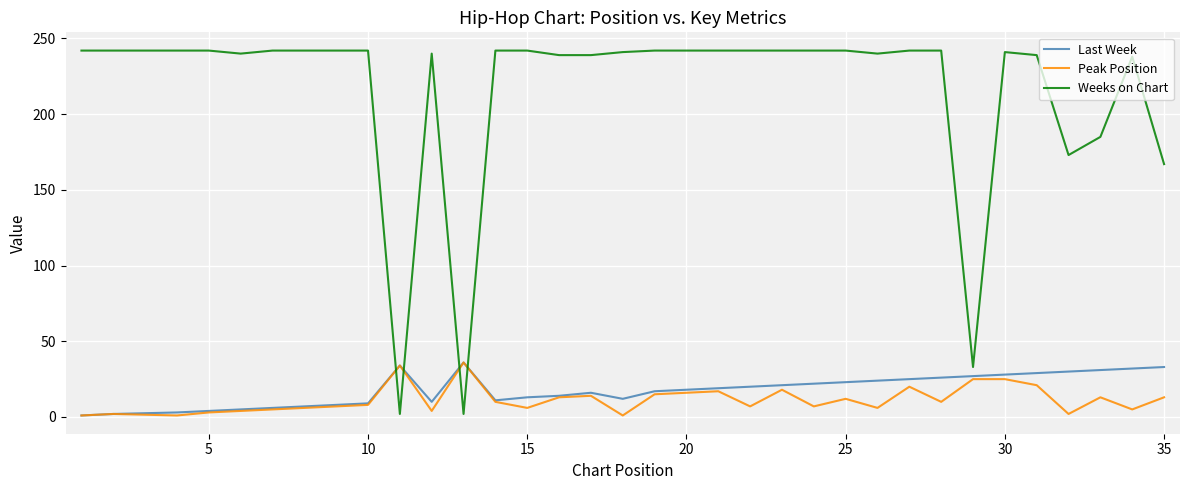

What are all the series names shown in the legend?

Last Week, Peak Position, Weeks on Chart